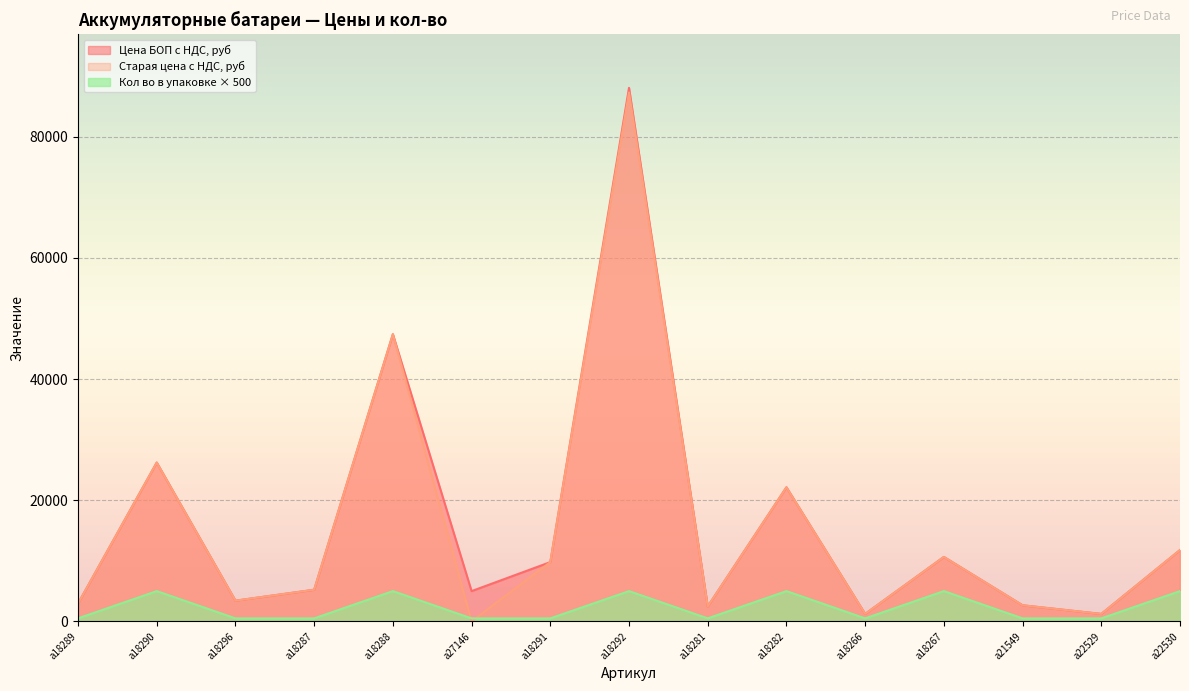

Reading left to right, what are all the values shown in this chart?

Цена БОП с НДС, руб: a18289=2945	a18290=26220	a18296=3420	a18287=5225	a18288=47405	a27146=5000	a18291=9785	a18292=88065	a18281=2470	a18282=22135	a18266=1235	a18267=10640	a21549=2660	a22529=1235	a22530=11780
Старая цена с НДС, руб: a18289=2945	a18290=26220	a18296=3420	a18287=5225	a18288=47405	a27146=0	a18291=9785	a18292=87305	a18281=2470	a18282=22135	a18266=1235	a18267=10640	a21549=2660	a22529=1235	a22530=11780
Кол во в упаковке, шт.: a18289=500	a18290=5000	a18296=500	a18287=500	a18288=5000	a27146=500	a18291=500	a18292=5000	a18281=500	a18282=5000	a18266=500	a18267=5000	a21549=500	a22529=500	a22530=5000